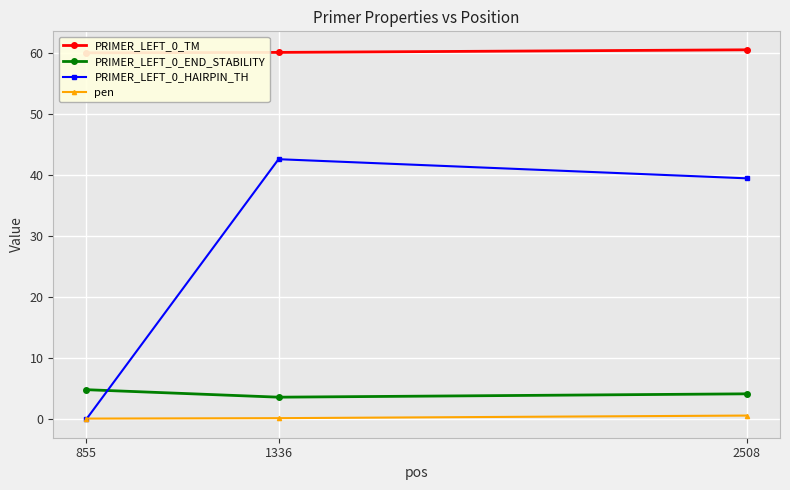

What are all the series names shown in the legend?

PRIMER_LEFT_0_TM, PRIMER_LEFT_0_END_STABILITY, PRIMER_LEFT_0_HAIRPIN_TH, pen